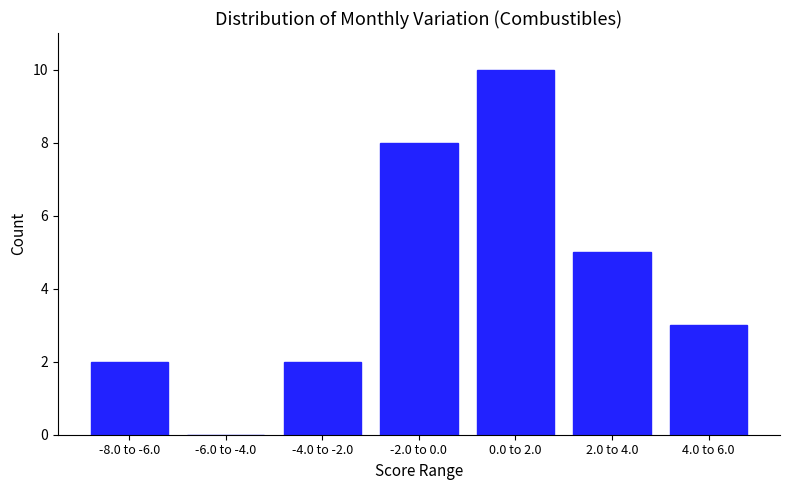

Reading right to left, transcribe all the data shown in this chart.

4.0 to 6.0=3	2.0 to 4.0=5	0.0 to 2.0=10	-2.0 to 0.0=8	-4.0 to -2.0=2	-6.0 to -4.0=0	-8.0 to -6.0=2